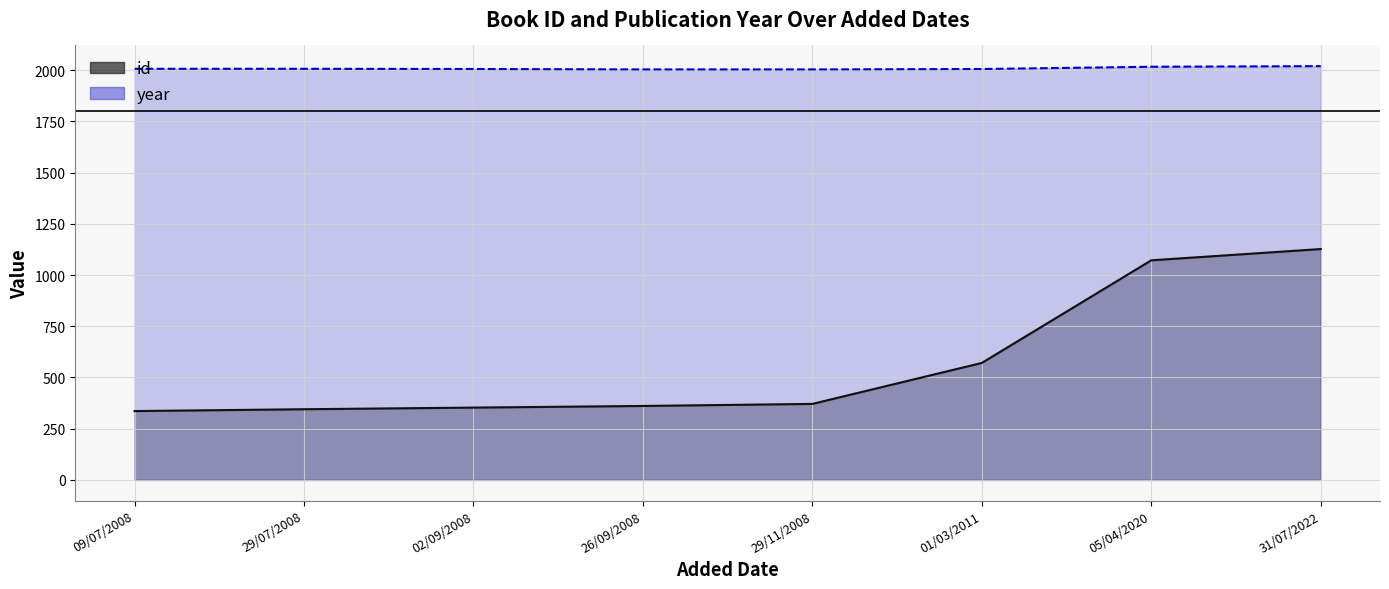

The value of year at 26/09/2008 is 553. True or false?

False